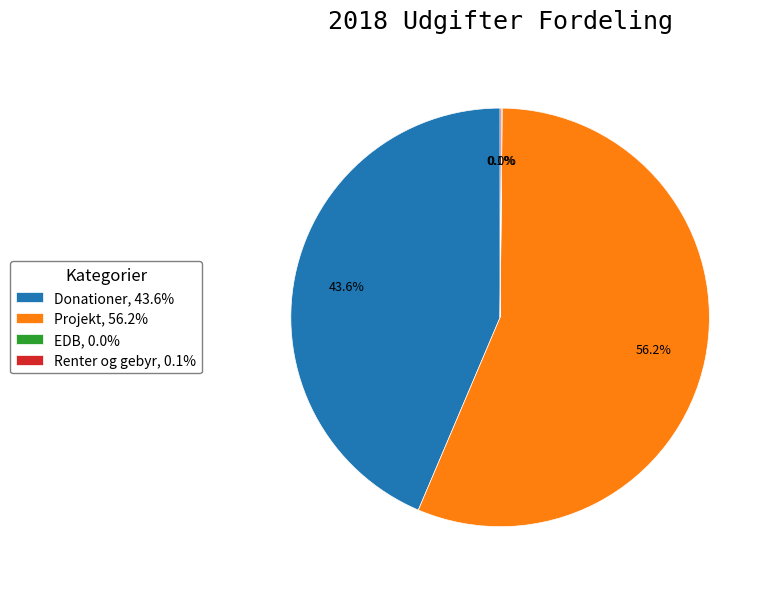

What is the largest slice in the pie chart?

Projekt, 56.2%